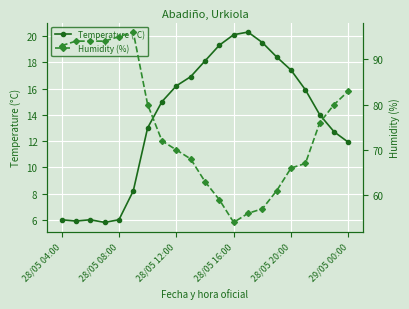

List the series in order of their overall mean, highest first.

Humidity (%), Temperature (°C)